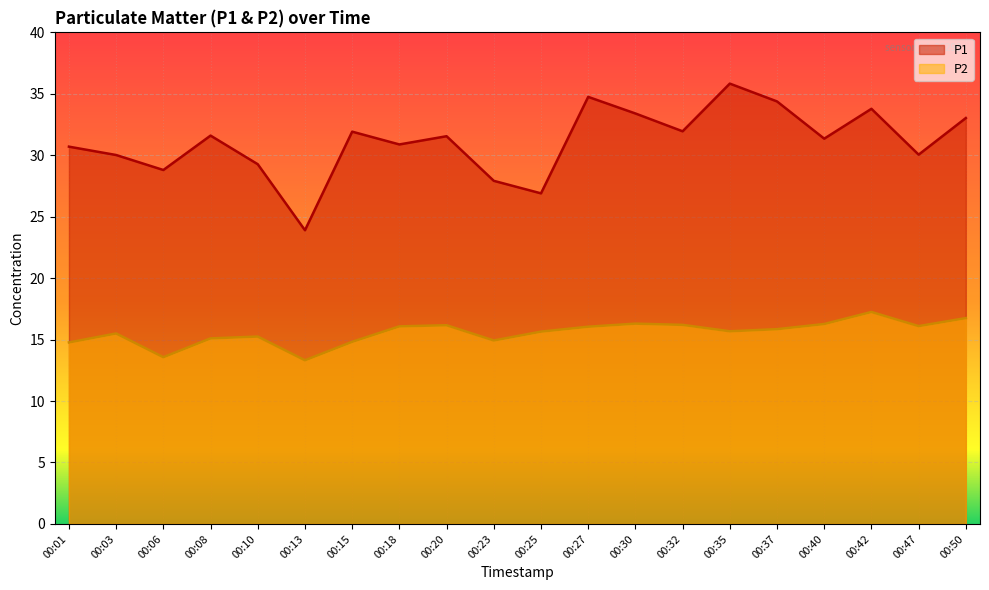

What is the difference between the P2 values at 00:23 and 00:06?

1.4